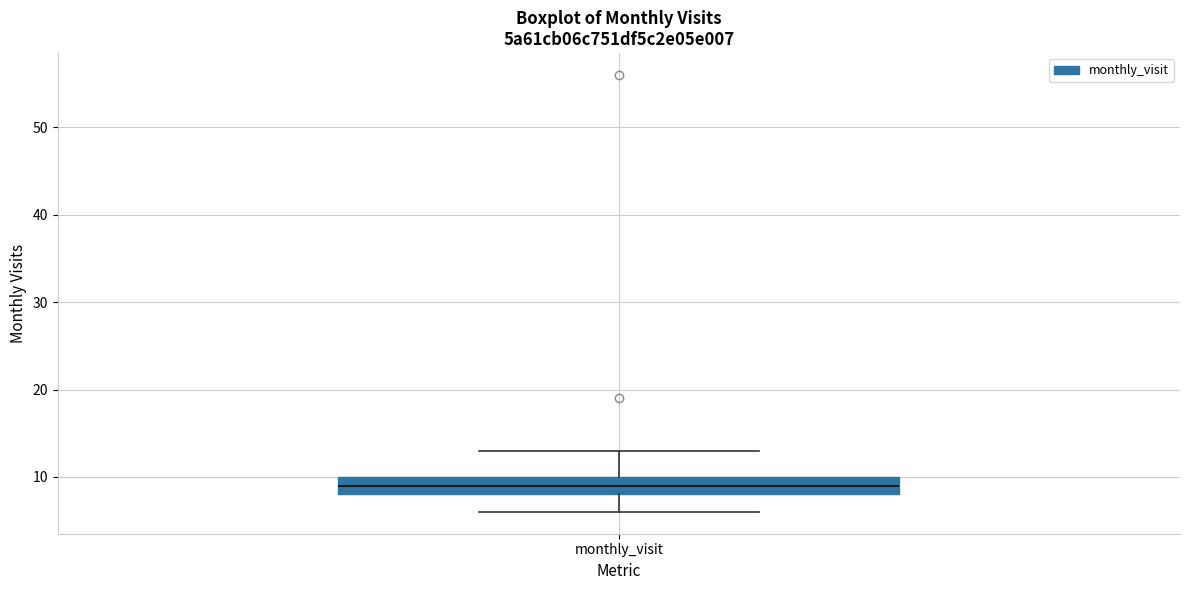

Read this box plot against the y-axis: the position of the median line, the range covered by the box, and the ends of both whiskers. The values are not printed on the chart, so give them approximately, as read against the axis.

median 9, box 8 to 10, whiskers 6 to 13